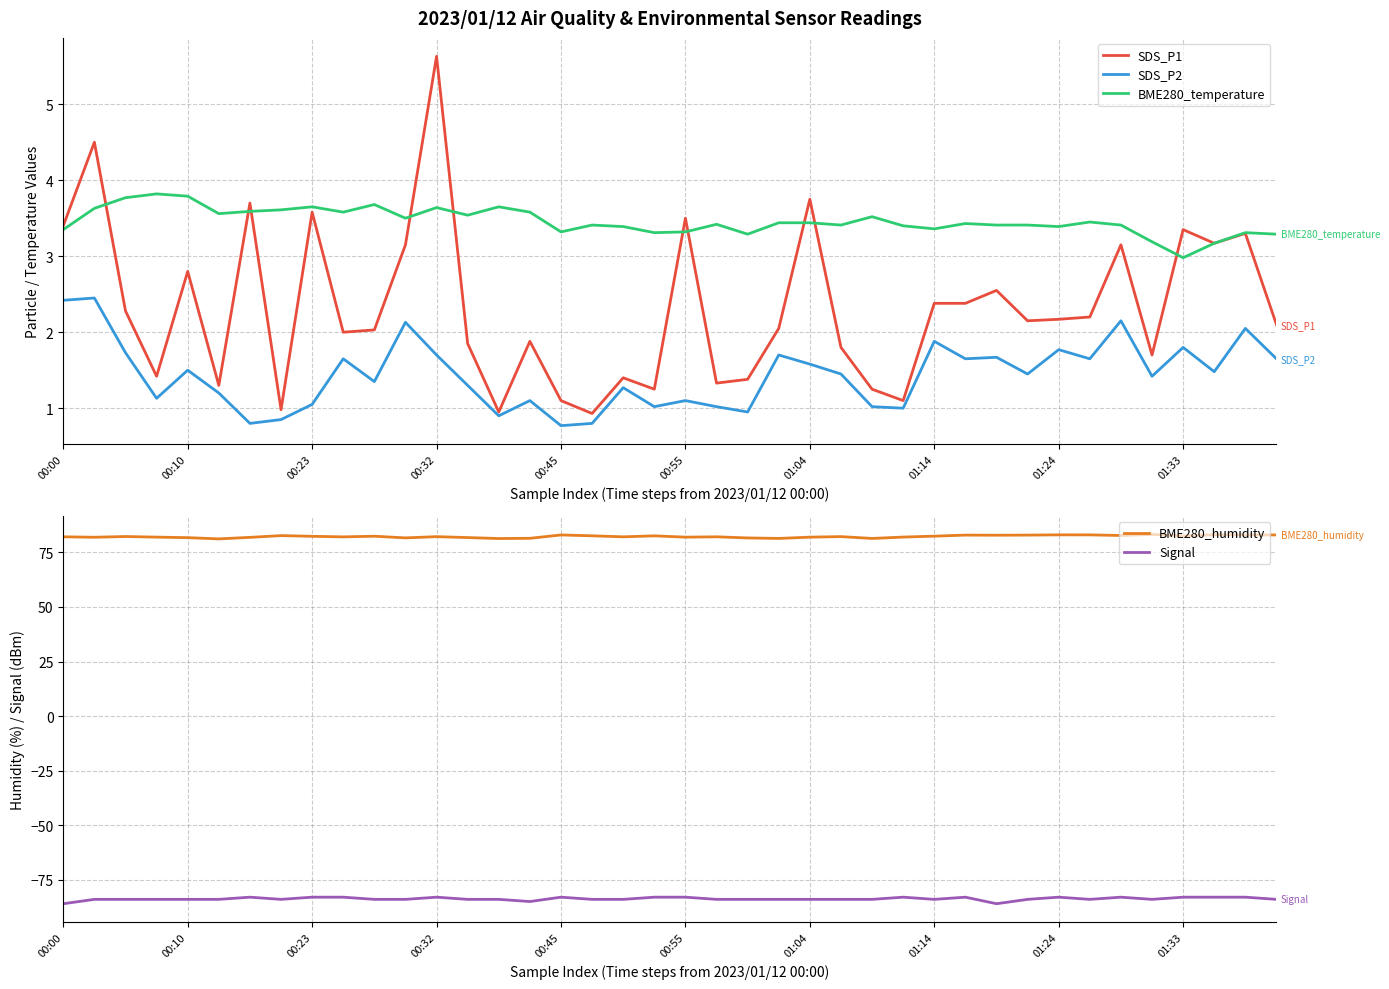

What is the lowest value of the BME280_temperature series?

3.0